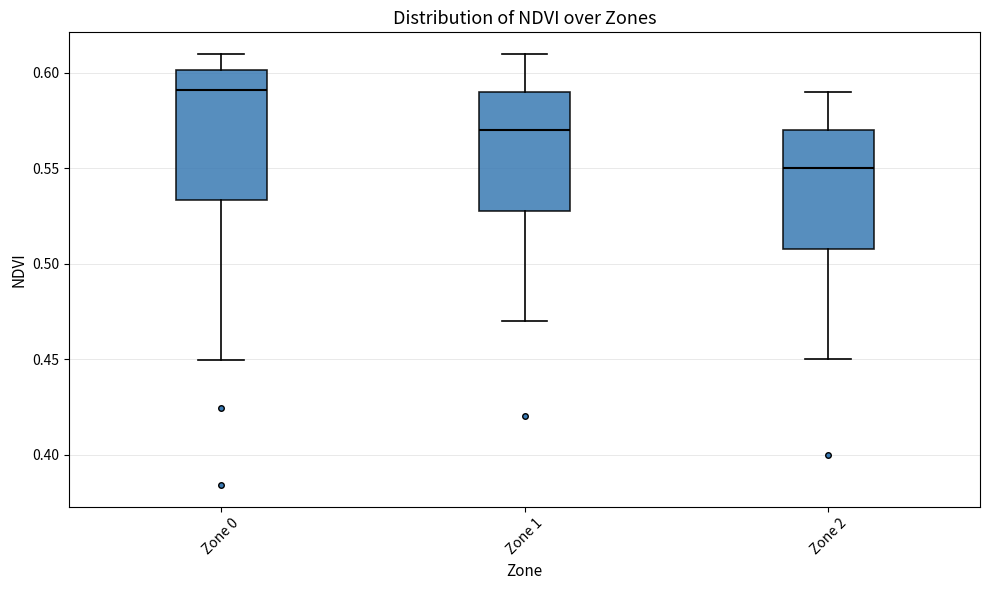

Reading left to right, transcribe this box plot: for each box, give where its median line is, the range the box spans, and where its two whiskers end, as read against the y-axis. The values are not printed on the chart, so give them approximately, as read against the axis.

Zone 0: median 0.590, box 0.535 to 0.600, whiskers 0.450 to 0.610
Zone 1: median 0.570, box 0.530 to 0.590, whiskers 0.470 to 0.610
Zone 2: median 0.550, box 0.510 to 0.570, whiskers 0.450 to 0.590